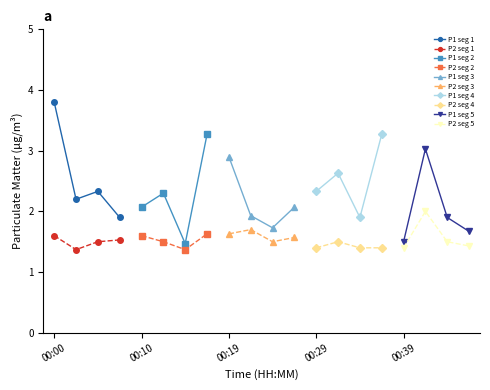

Rank the categories by P1 value from lowest to highest.

00:15, 00:39, 00:46, 00:24, 00:07, 00:34, 00:44, 00:22, 00:10, 00:27, 00:02, 00:12, 00:05, 00:29, 00:32, 00:19, 00:41, 00:17, 00:37, 00:00